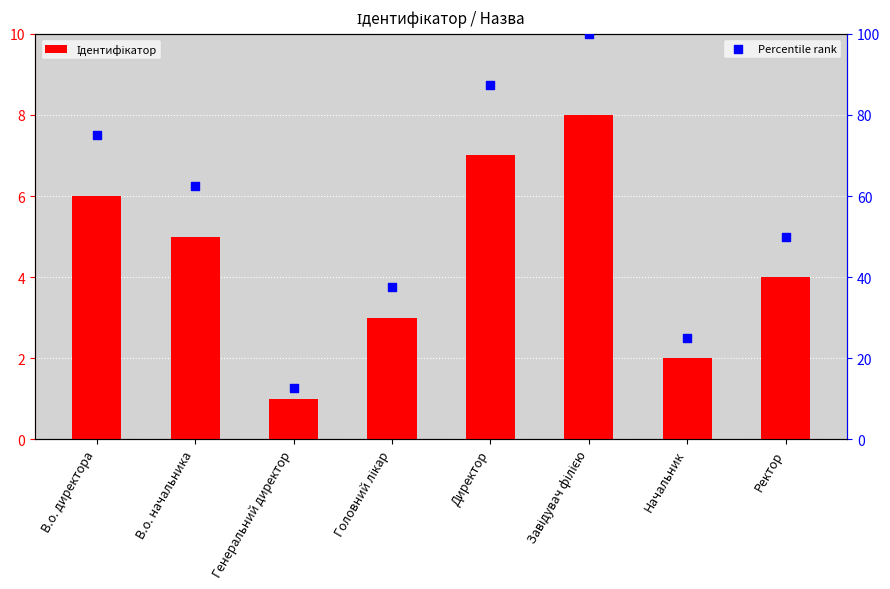

What are all the series names shown in the legend?

Ідентифікатор, Percentile rank